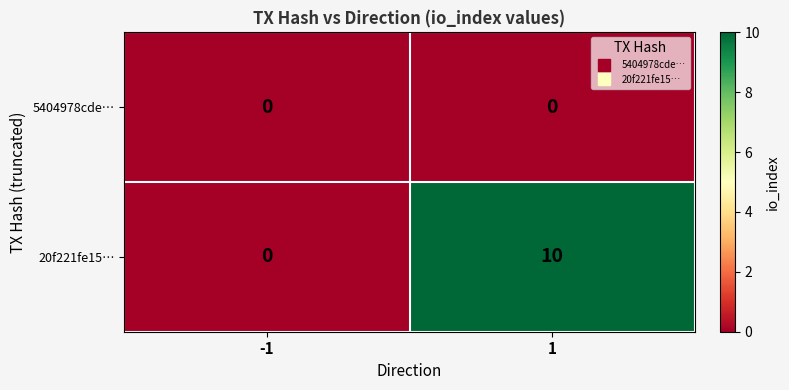

How many categories are shown in the chart?

2